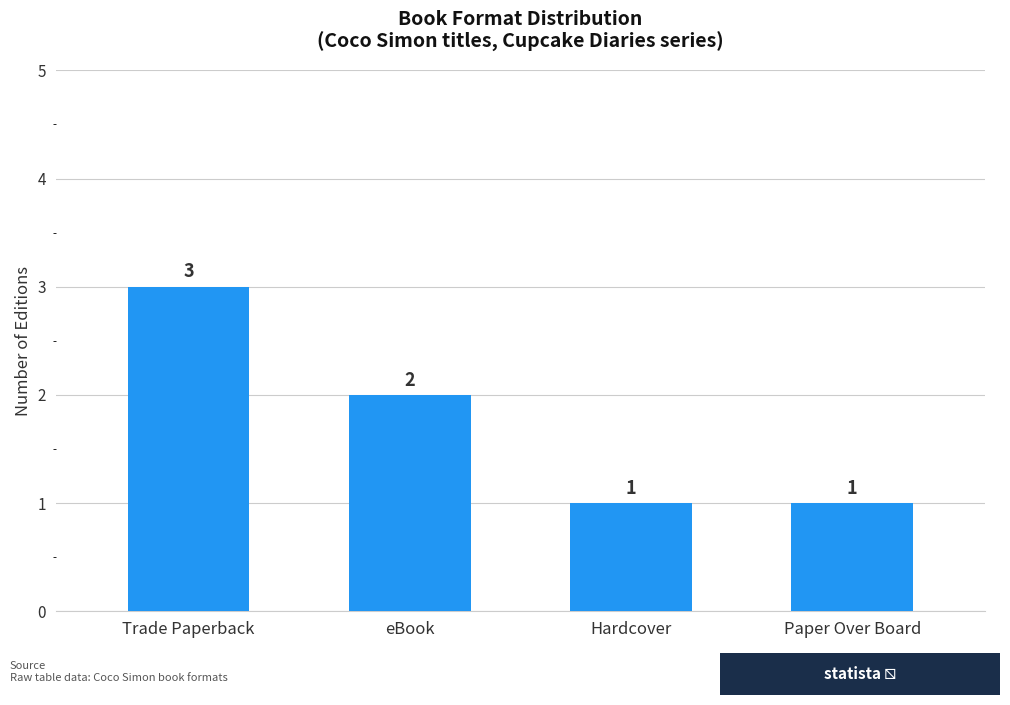

What is the sum of the values at Trade Paperback and Hardcover?

4